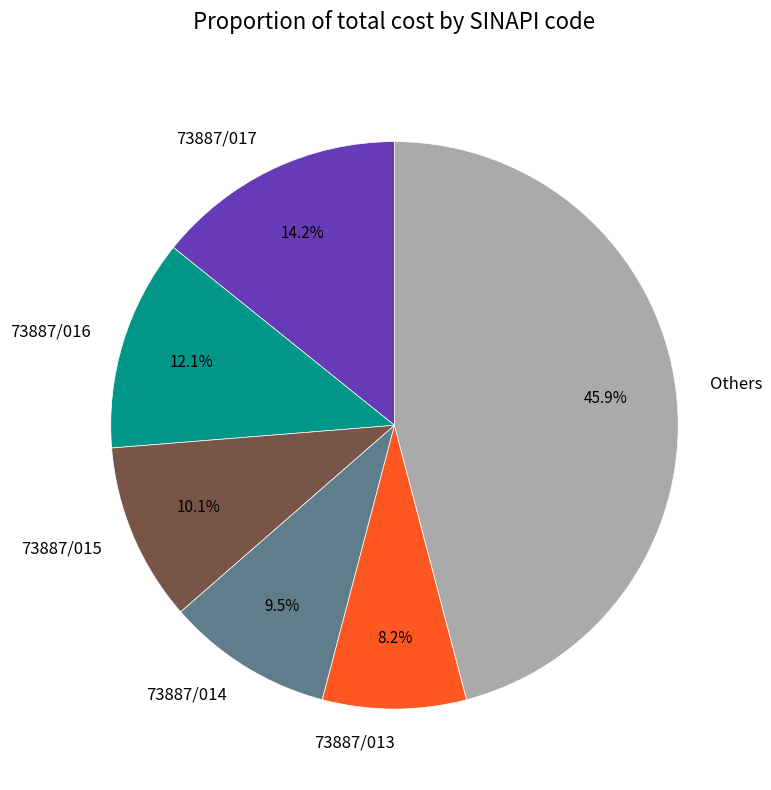

Between Others and 73887/016, which is larger?

Others